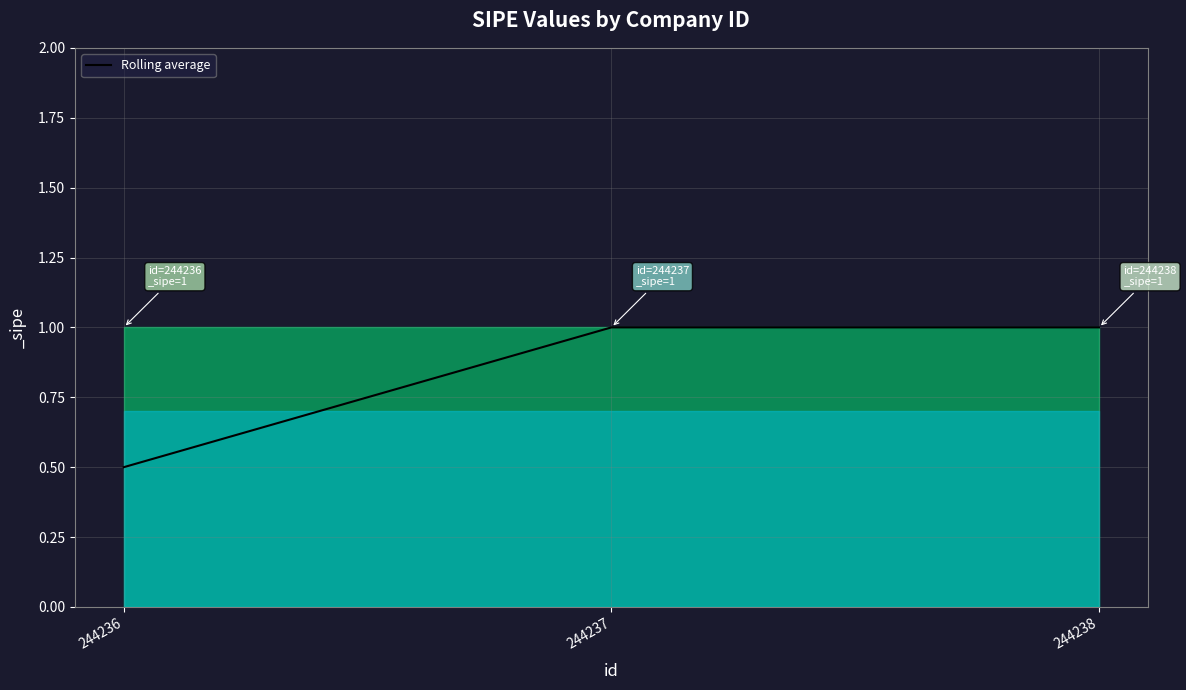

What is the ratio of the value at 244238 to the value at 244237?

1.0